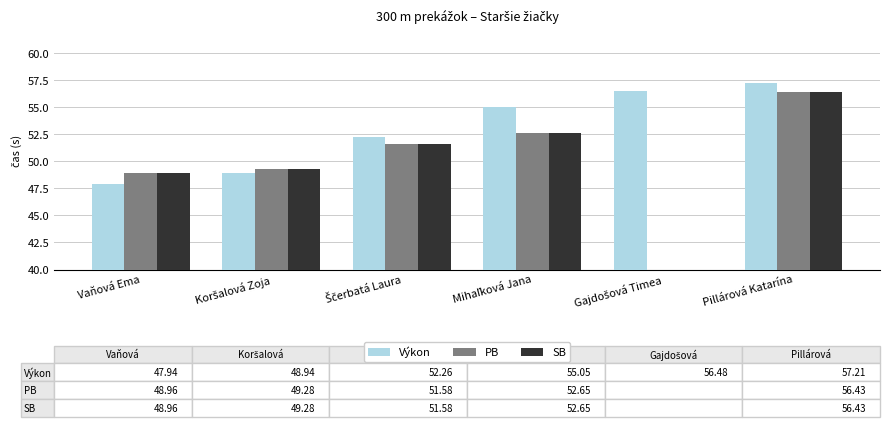

What is the label of the 6th bar from the right?

Vaňová Ema